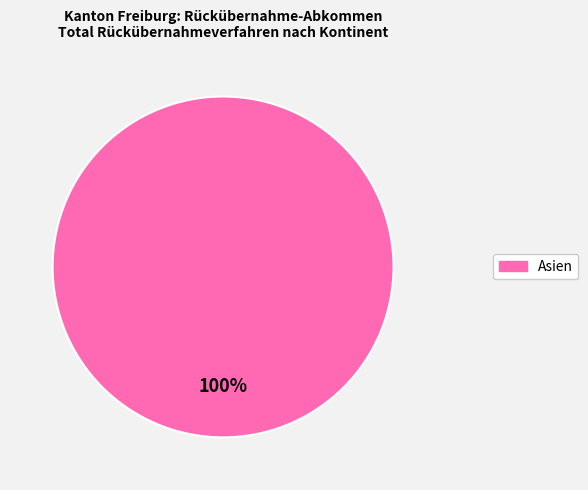

Does any single category account for the majority?

Yes